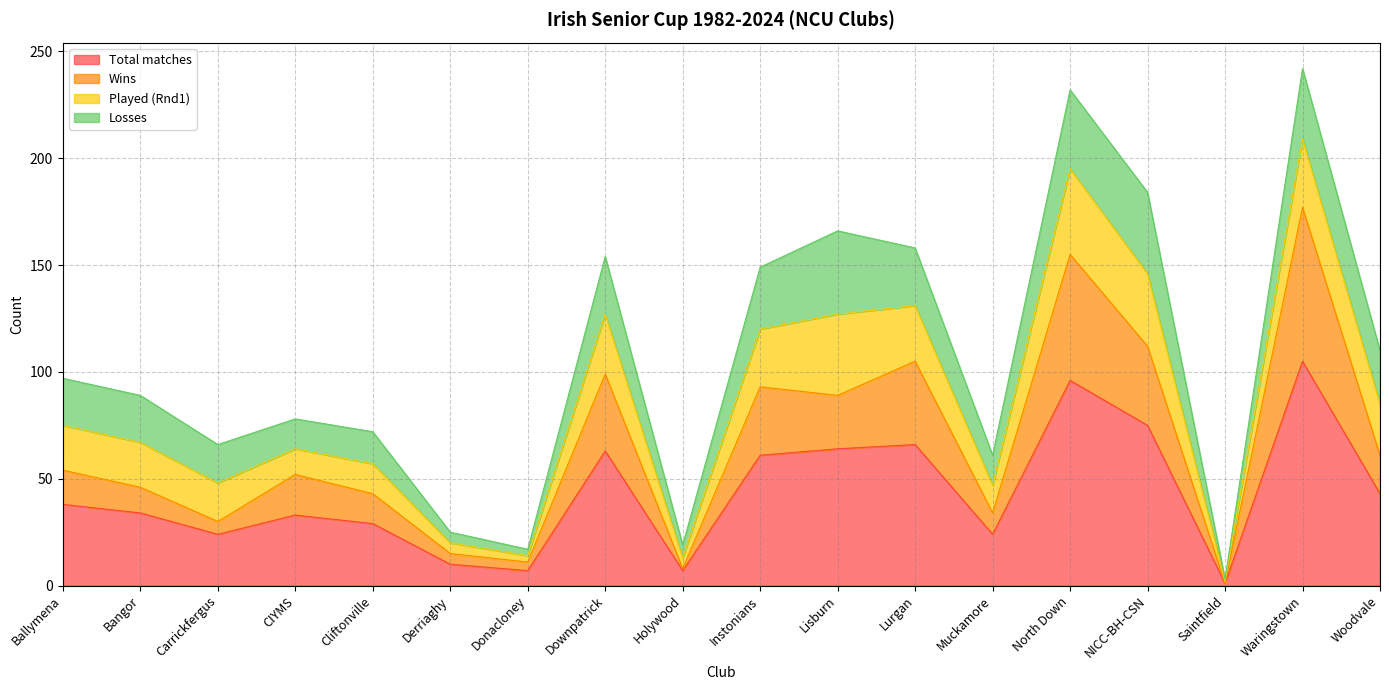

How many lines are shown in the chart?

4